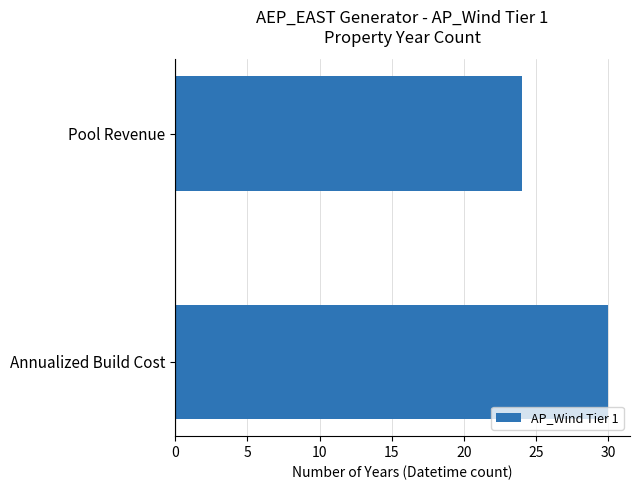

The chart shows a value of 14 at Annualized Build Cost. True or false?

False